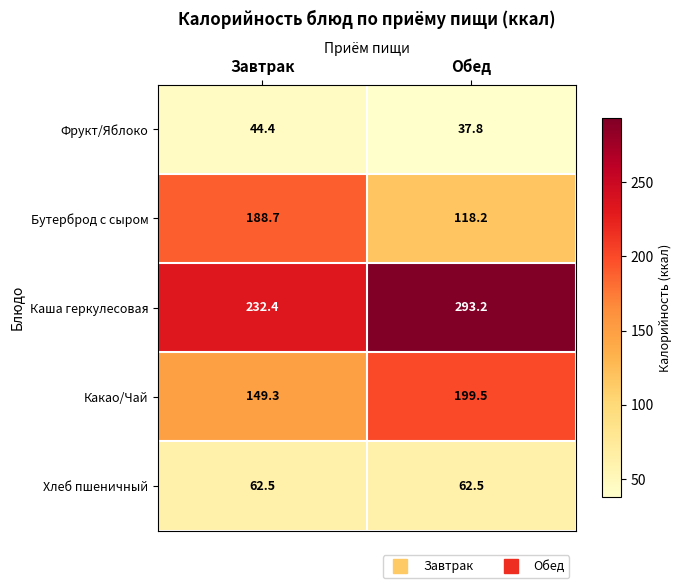

Which series has the largest total across all categories?

Каша геркулесовая